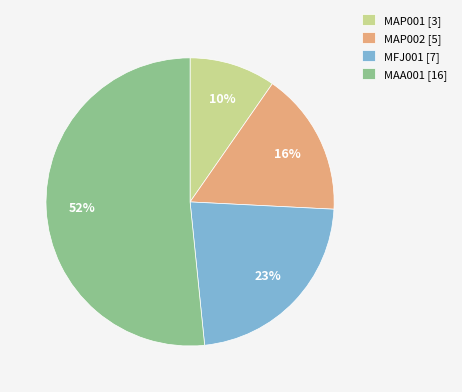

Between MFJ001 [7] and MAP001 [3], which is larger?

MFJ001 [7]